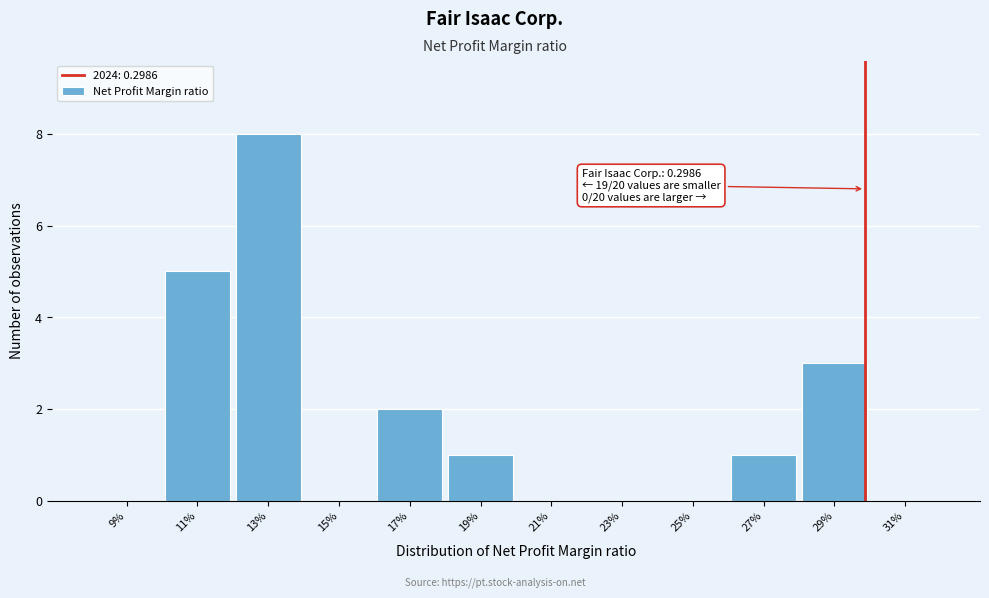

Reading right to left, transcribe all the data shown in this chart.

31%=0	29%=3	27%=1	25%=0	23%=0	21%=0	19%=1	17%=2	15%=0	13%=8	11%=5	9%=0